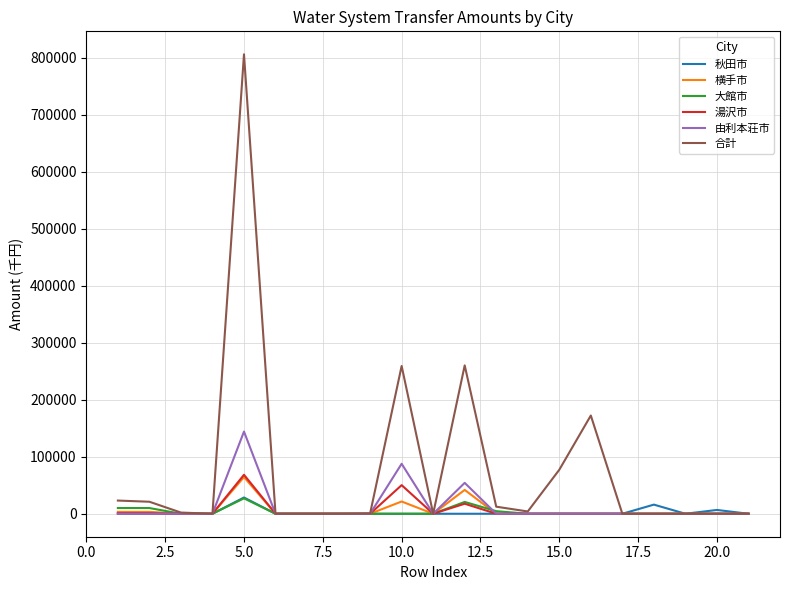

What is the highest value of the 大館市 series?

27037